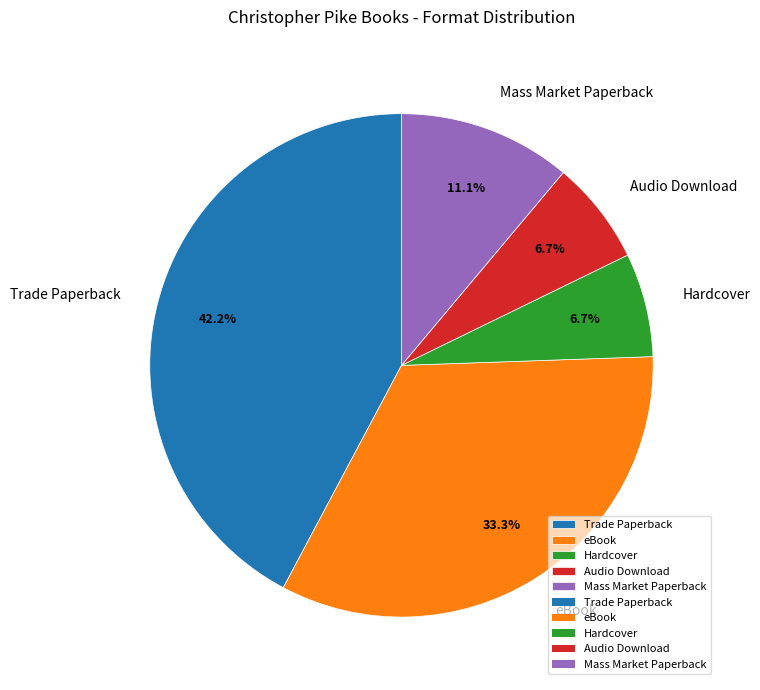

To the nearest percent, what portion does Hardcover represent?

7%